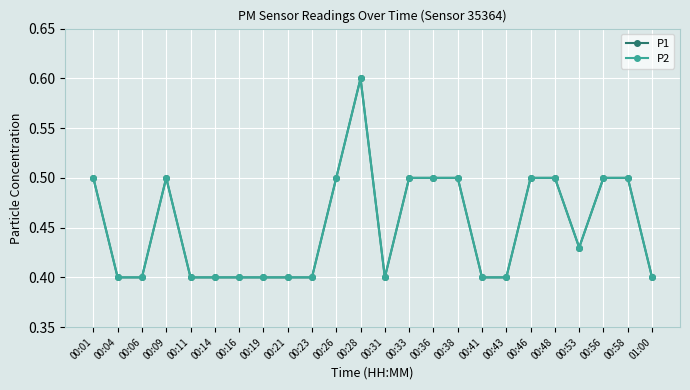

What is the value of the P1 point at the 23rd from the left?

0.5